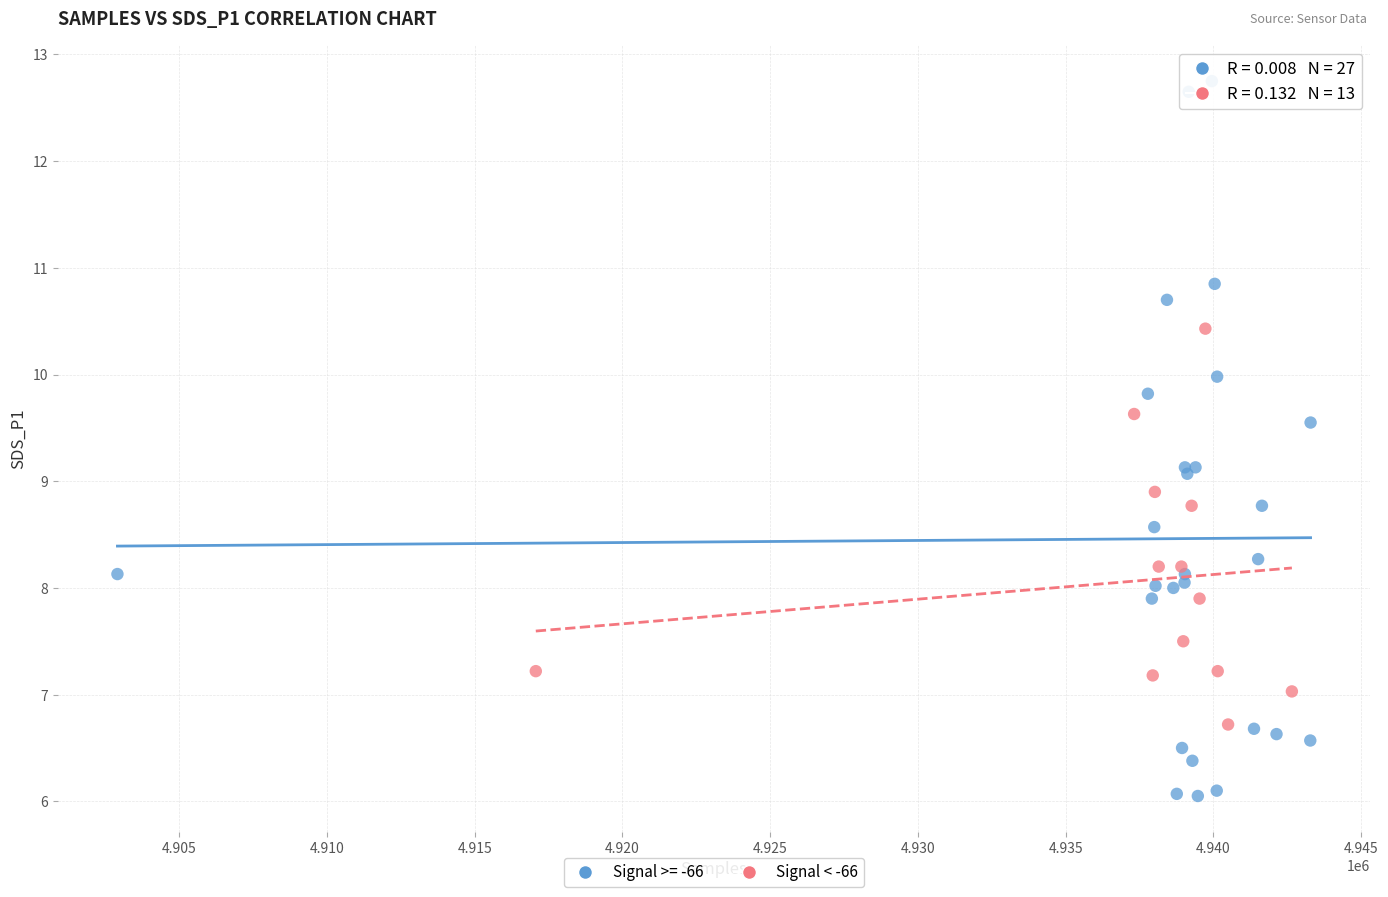

Which series has the largest Y range (max minus min)?

Signal >= -66